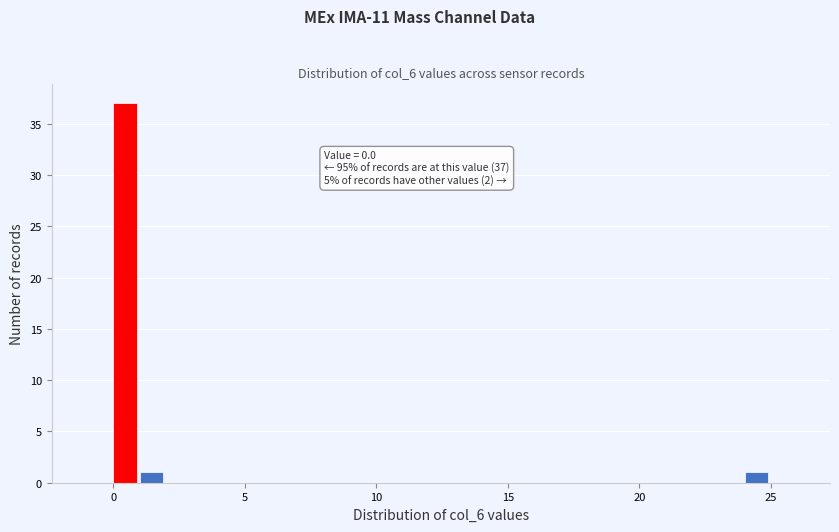

Read against the x-axis, roughly where is the centre of the tallest bar?

0.5